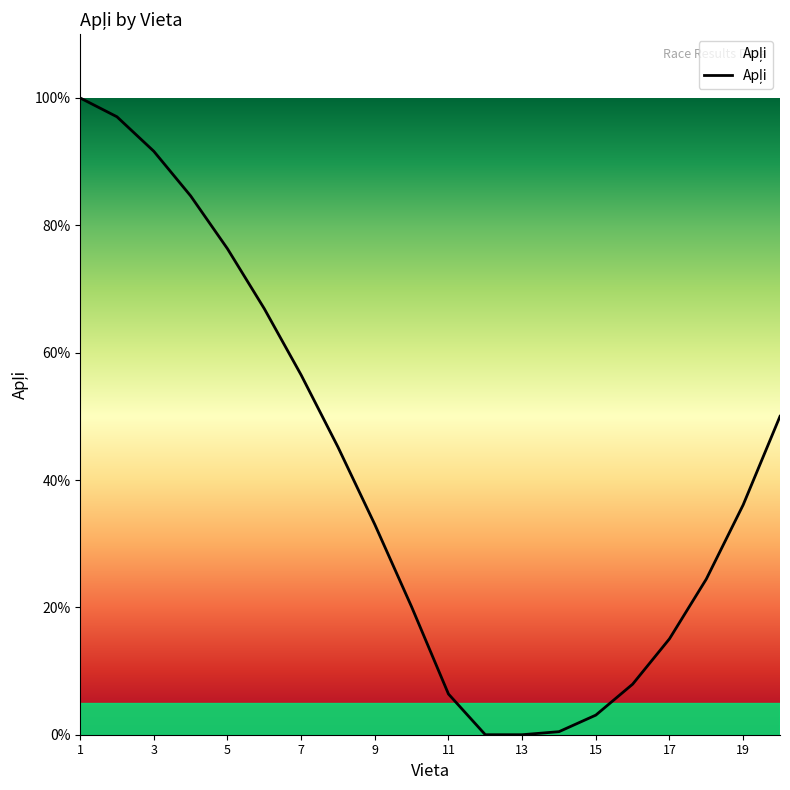

Is this an area chart (filled region under the line)?

Yes